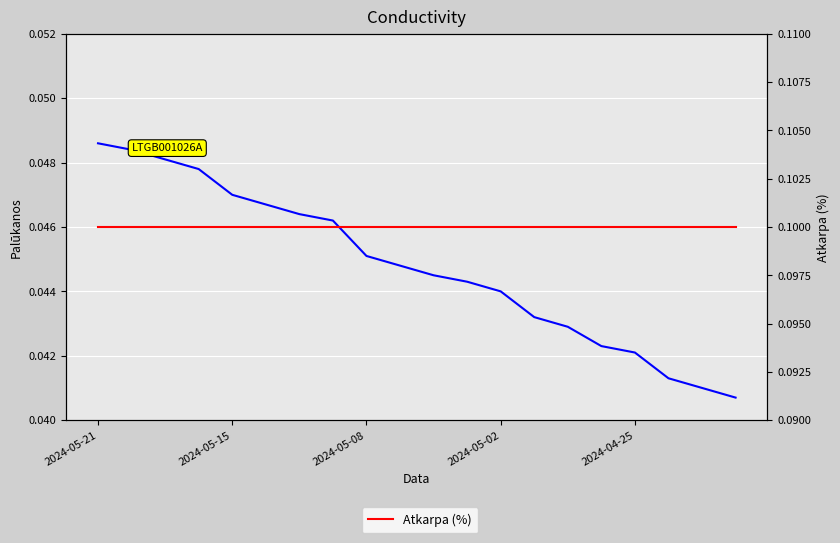

Rank the series at 17 from lowest to highest value.

Palūkanos, Atkarpa (%)